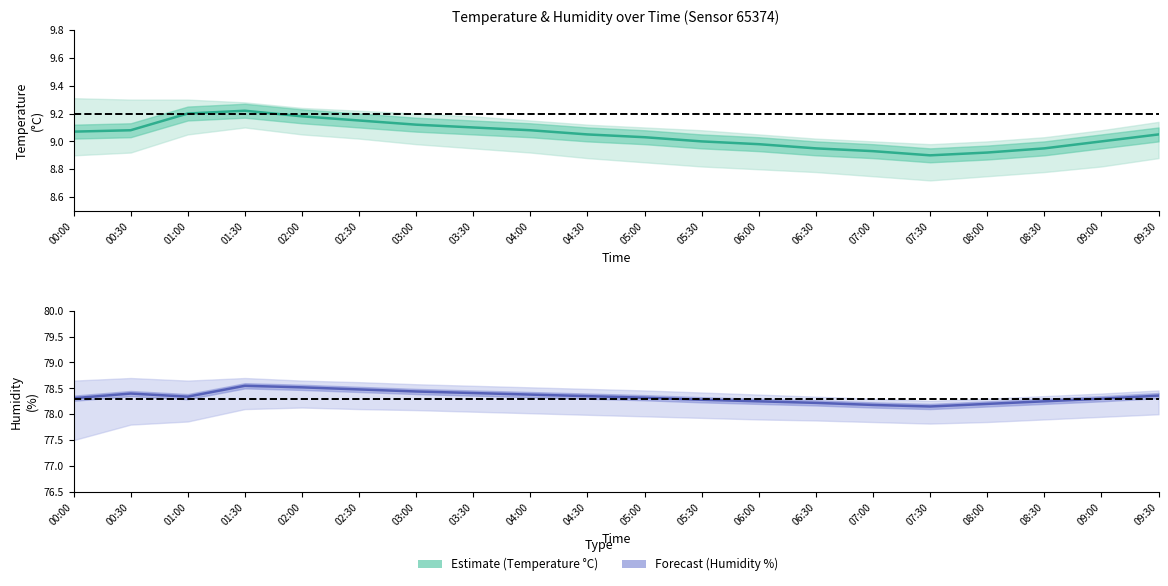

Is the value of Forecast (Humidity %) at 01:30 greater than the value of Estimate (Temperature °C) at 01:30?

Yes